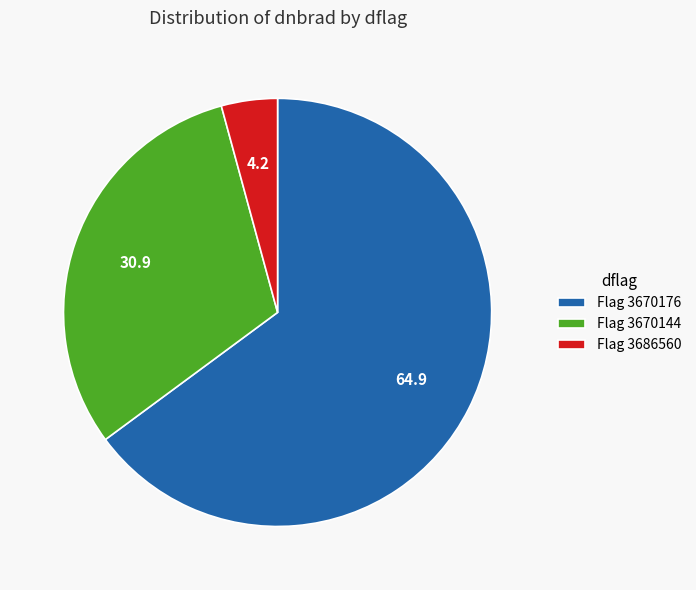

Which has a higher value, Flag 3670144 or Flag 3670176?

Flag 3670176